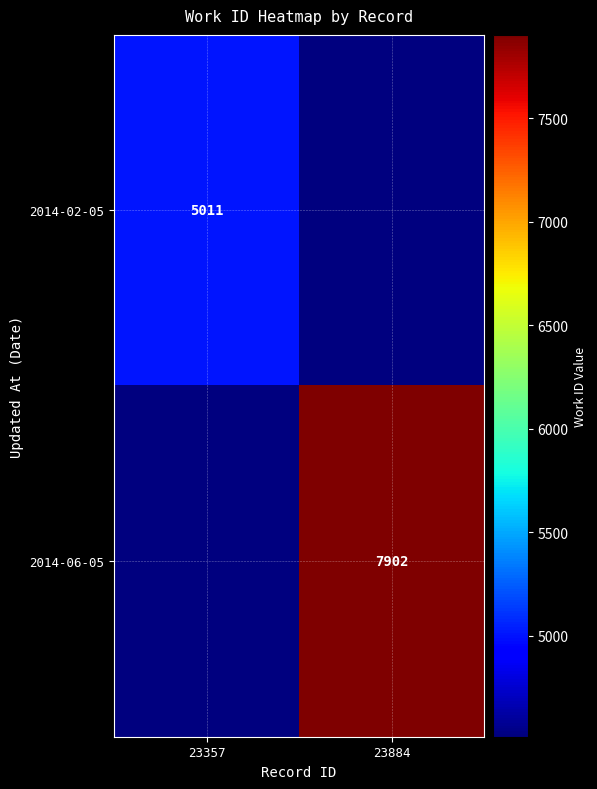

The 2014-06-05 series shows 7902 at 23884. True or false?

True